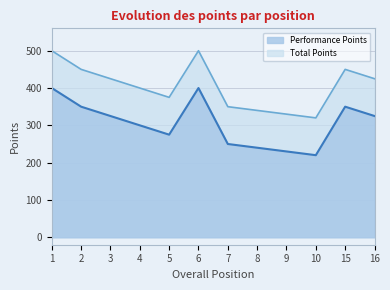

Is it true that Performance Points equals 156 at 9?

False